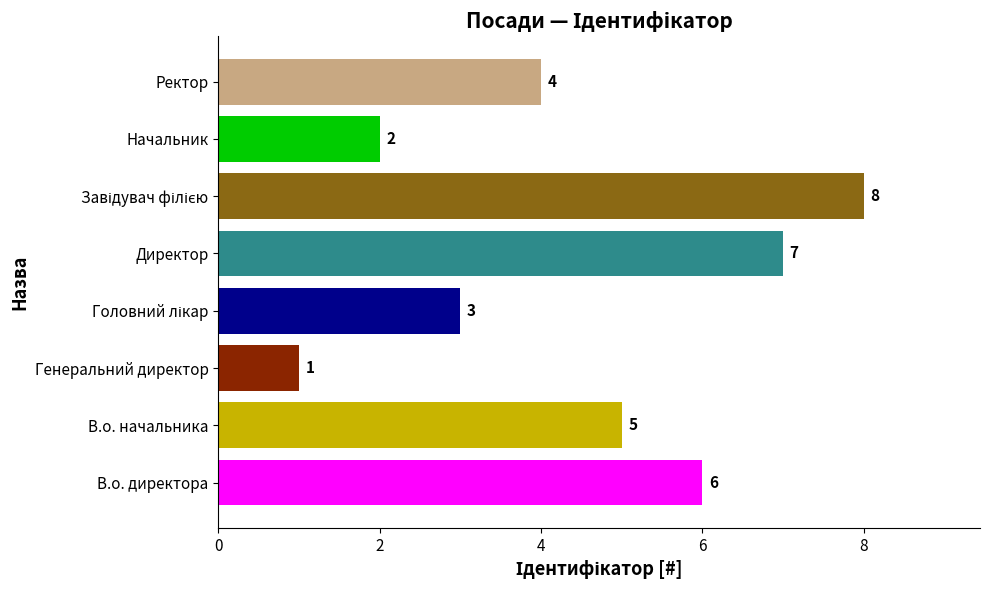

What is the minimum value shown in the chart?

1